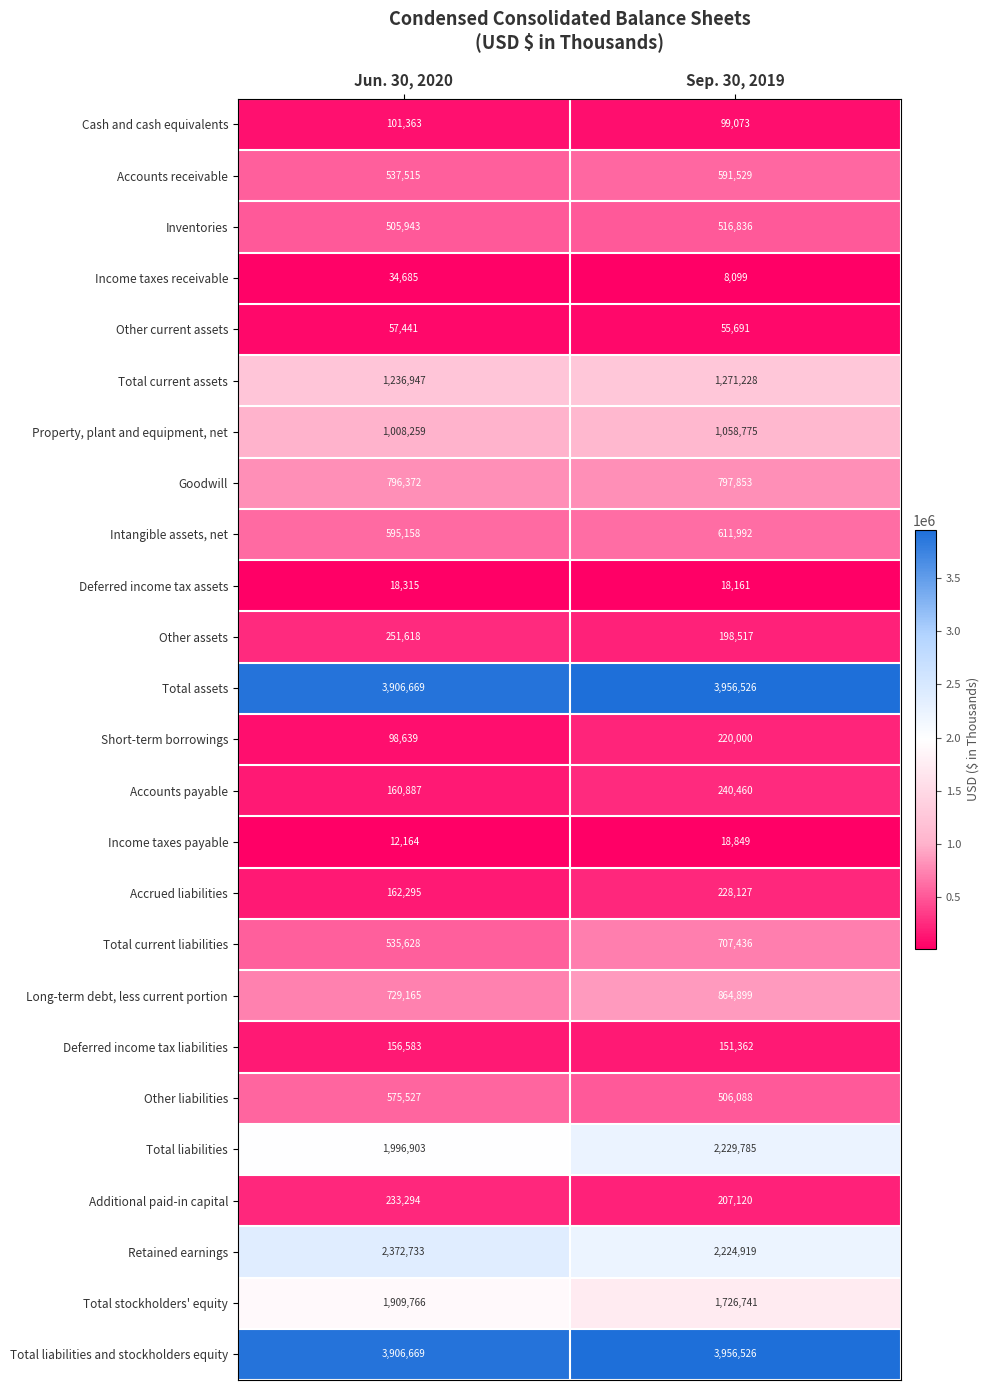

At how many categories does at least one series exceed 2341390?

2